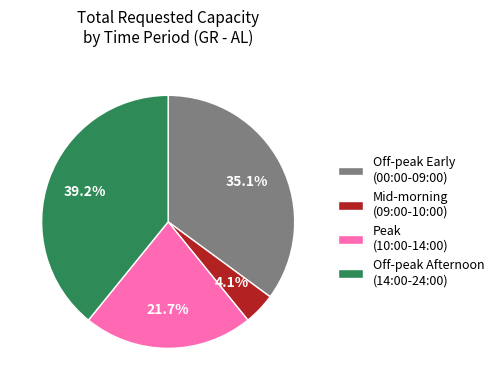

What percentage do Off-peak Afternoon (14:00-24:00) and Peak (10:00-14:00) together represent?

60.8%